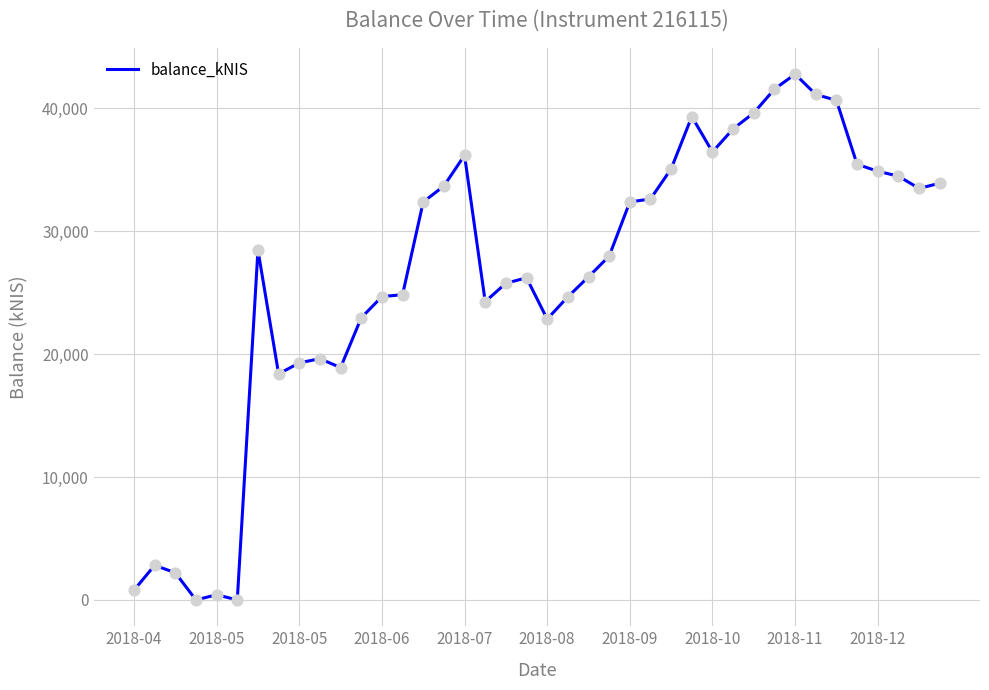

What is the maximum value shown in the chart?

42758.1